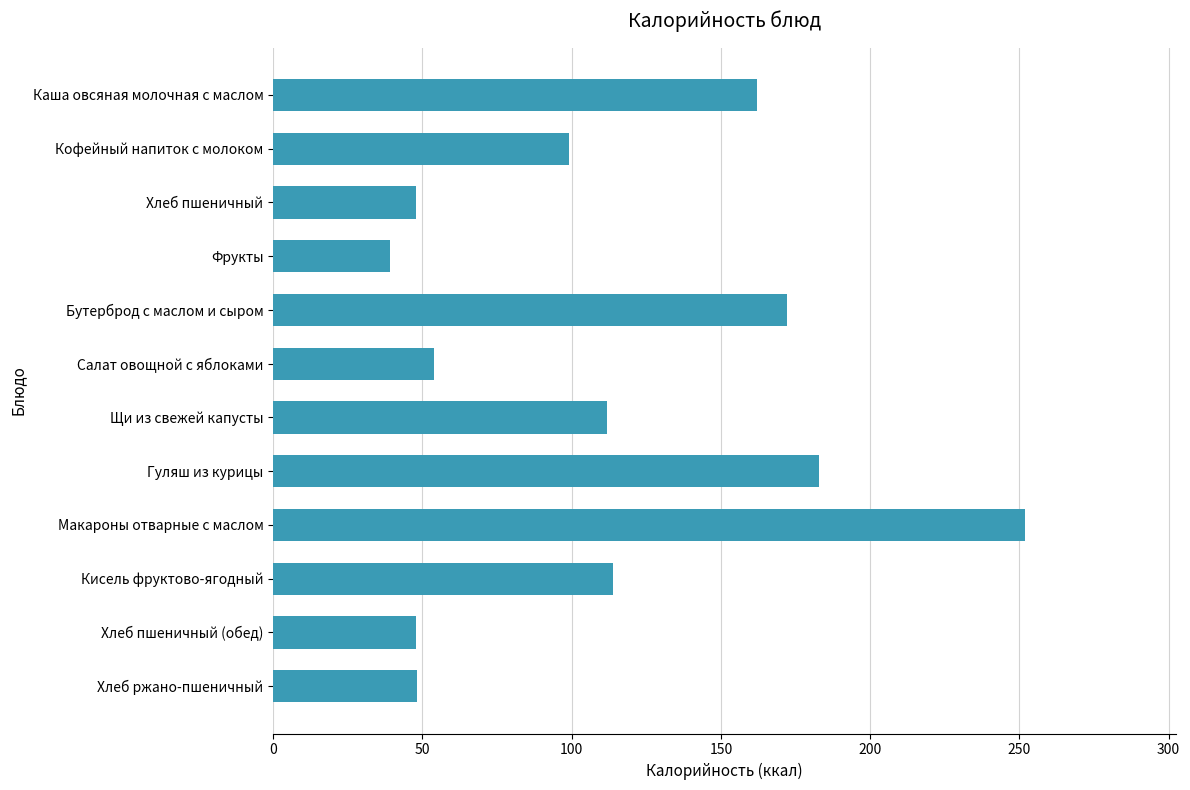

Which category has the highest value across all series?

Макароны отварные с маслом